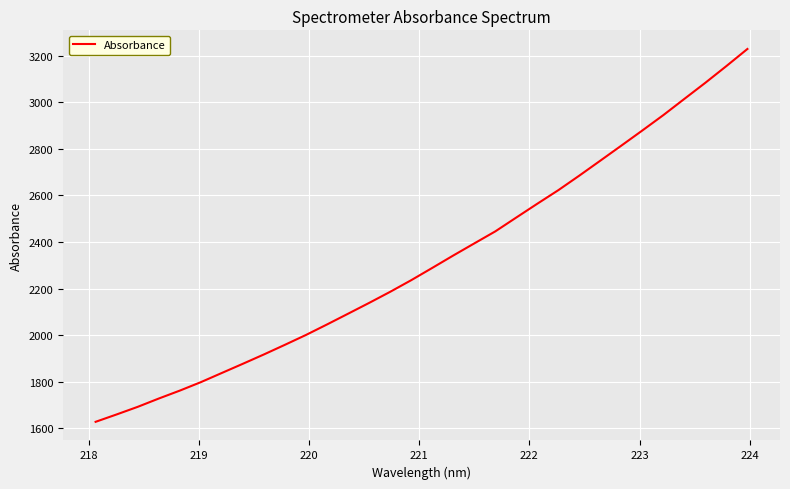

What is the smallest value displayed?

1628.2